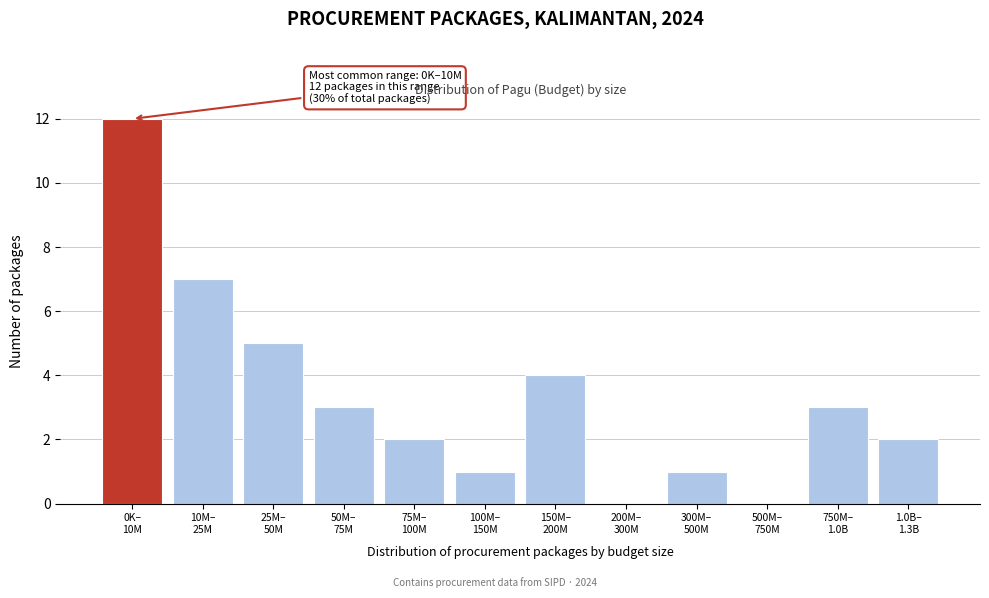

What is the maximum value shown in the chart?

12